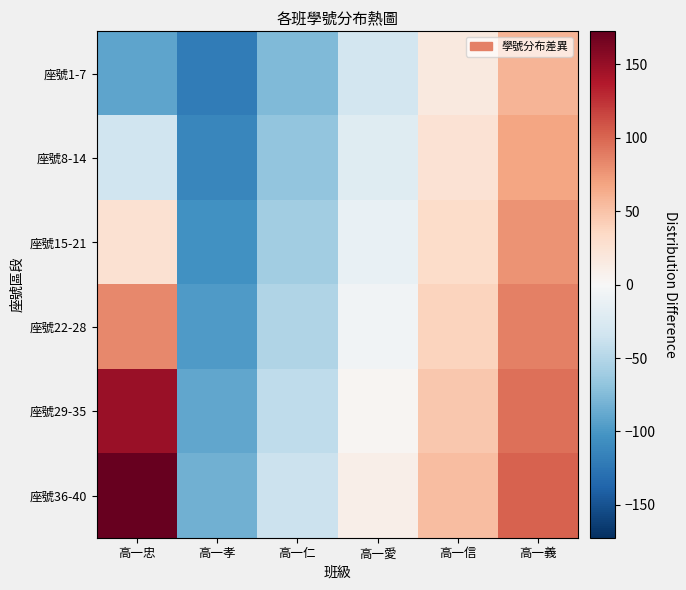

At which category is the sum across all series the highest?

高一義